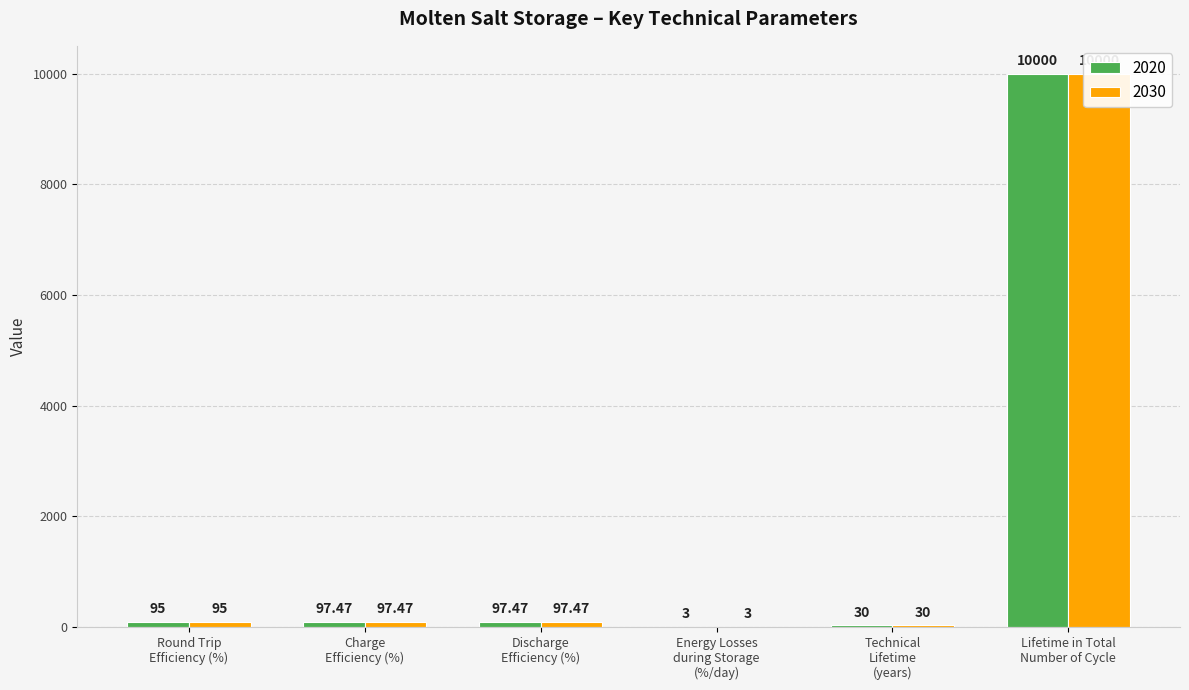

Which series has the largest total across all categories?

2020